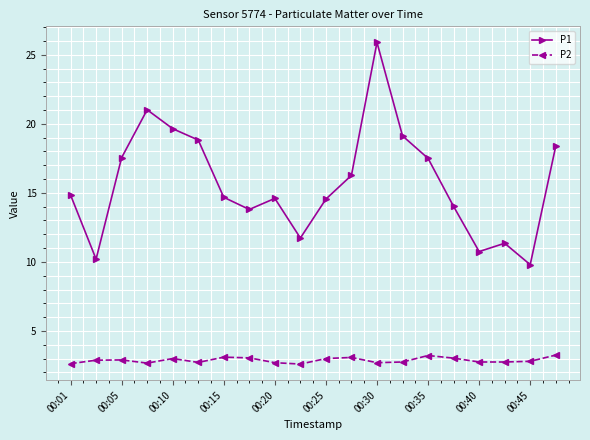

True or false: P2 and P1 intersect in this chart.

False